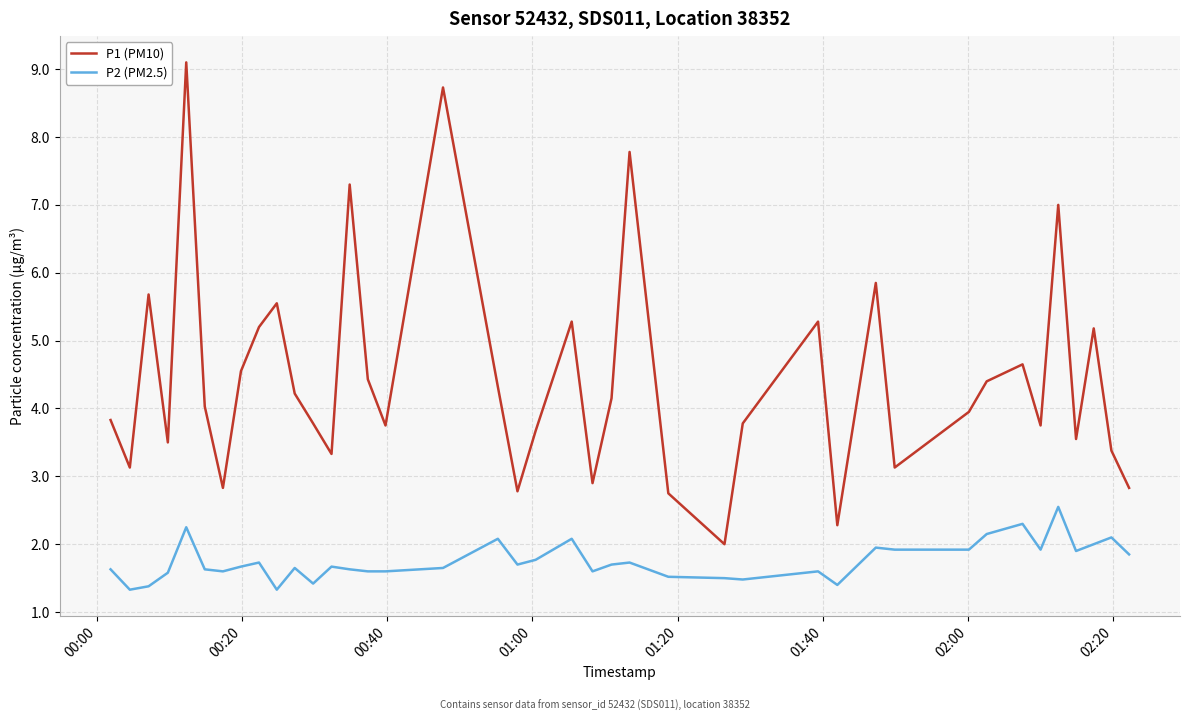

Which series has the largest range (max minus min)?

P1 (PM10)